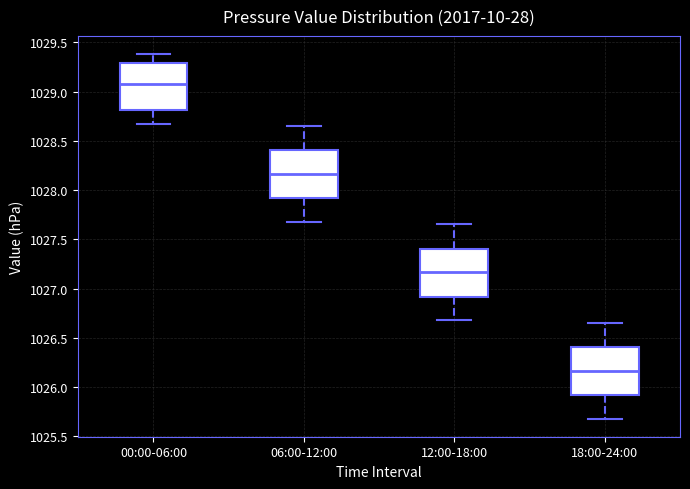

Reading left to right, read every box against the y-axis: the position of its median line, the range the box covers, and the ends of its whiskers. The values are not printed on the chart, so give them approximately, as read against the axis.

00:00-06:00: median 1029.10, box 1028.80 to 1029.30, whiskers 1028.65 to 1029.40
06:00-12:00: median 1028.15, box 1027.90 to 1028.40, whiskers 1027.70 to 1028.65
12:00-18:00: median 1027.15, box 1026.90 to 1027.40, whiskers 1026.70 to 1027.65
18:00-24:00: median 1026.15, box 1025.90 to 1026.40, whiskers 1025.70 to 1026.65